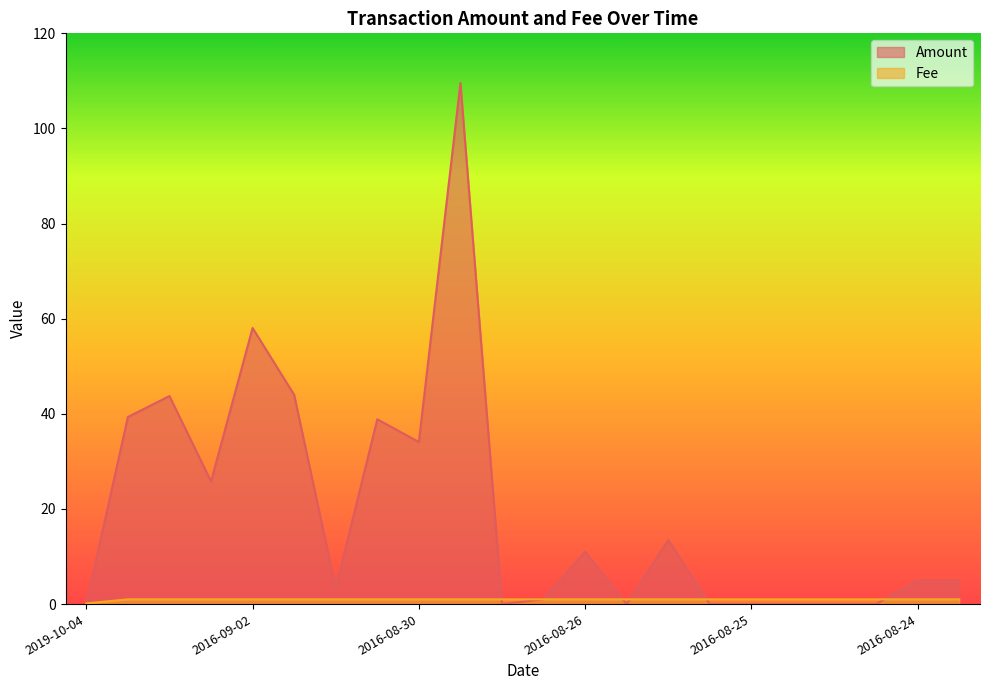

Where is Fee nearest to the value 0?

2019-10-04